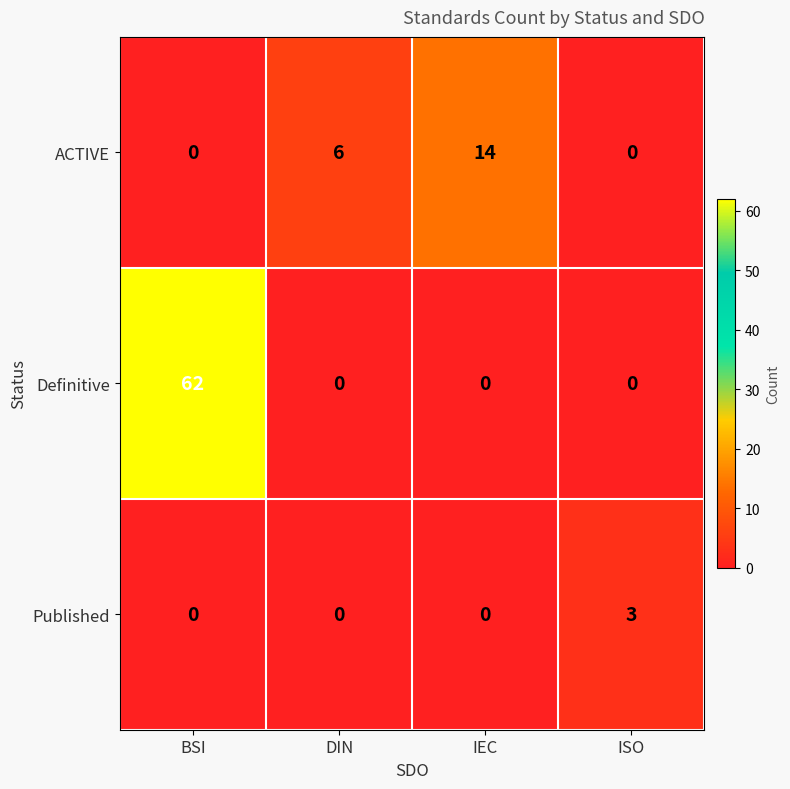

What is the approximate value of ACTIVE at IEC, to the nearest 10?

10